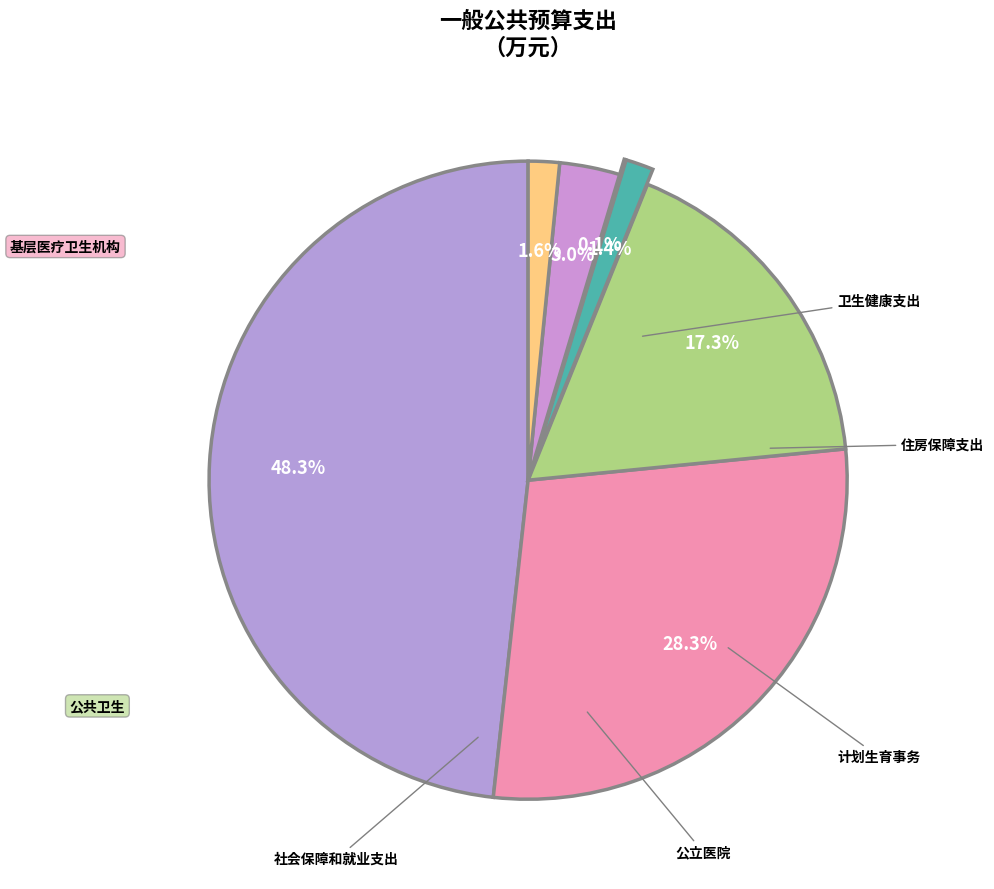

What is the change in value from 公立医院 to 社会保障和就业支出?

+301.3